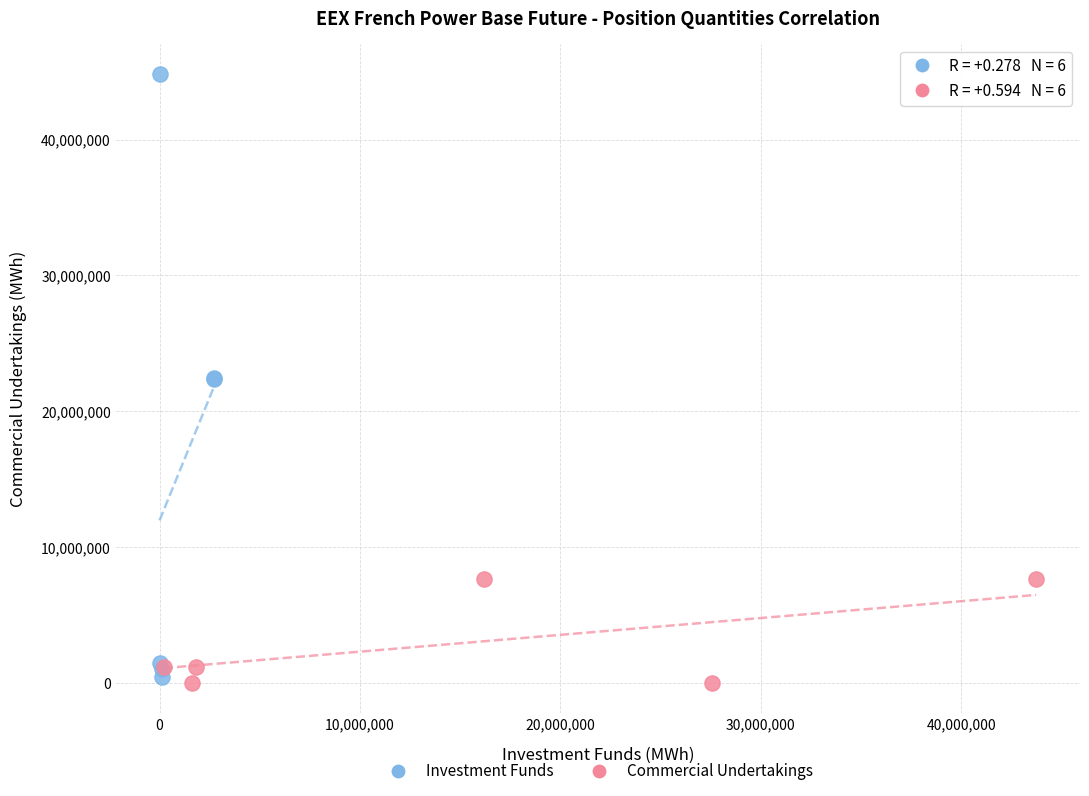

Which series contains the lowest Y value?

Commercial Undertakings